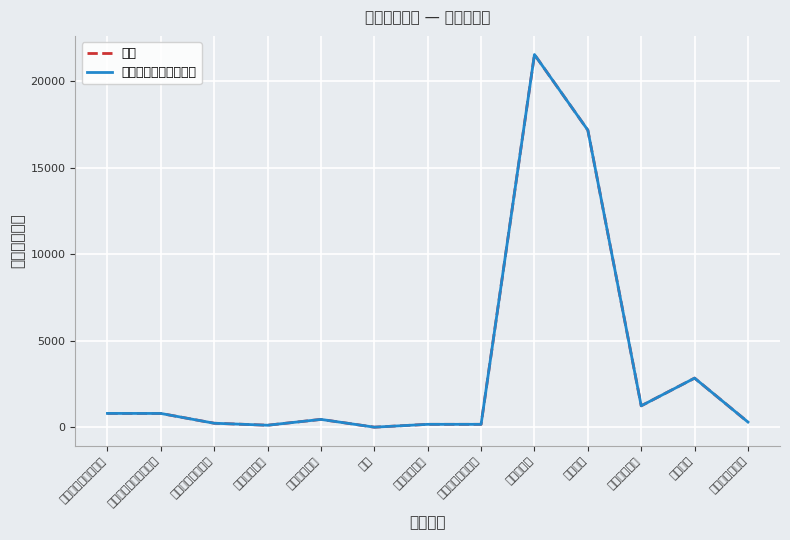

Reading left to right, transcribe all the data shown in this chart.

总计: 797.8	795.4	229.5	114.8	451.2	2.4	166.4	166.4	21527.8	17158.8	1236.0	2836.0	297.0
一般公共预算拨款收入: 797.8	795.4	229.5	114.8	451.2	2.4	166.4	166.4	21527.8	17158.8	1236.0	2836.0	297.0